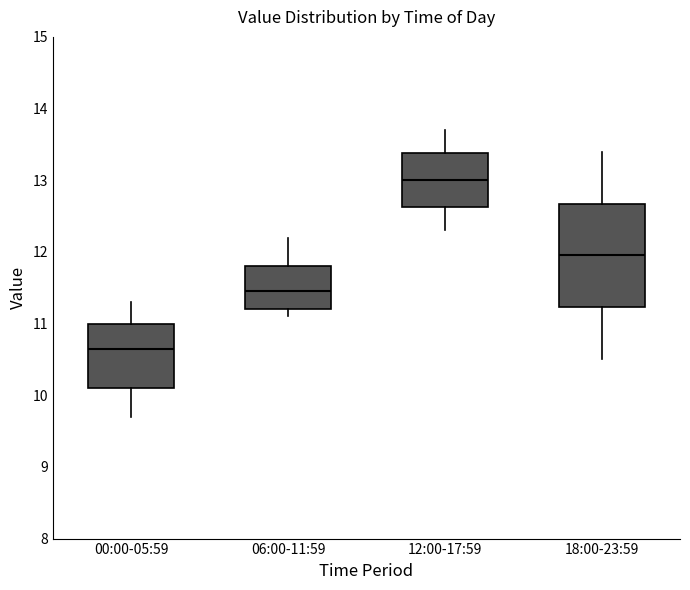

Reading left to right, transcribe this box plot: for each box, give where its median line is, the range the box spans, and where its two whiskers end, as read against the y-axis. The values are not printed on the chart, so give them approximately, as read against the axis.

00:00-05:59: median 10.7, box 10.1 to 11.0, whiskers 9.7 to 11.3
06:00-11:59: median 11.5, box 11.2 to 11.8, whiskers 11.1 to 12.2
12:00-17:59: median 13.0, box 12.6 to 13.4, whiskers 12.3 to 13.7
18:00-23:59: median 12.0, box 11.2 to 12.7, whiskers 10.5 to 13.4